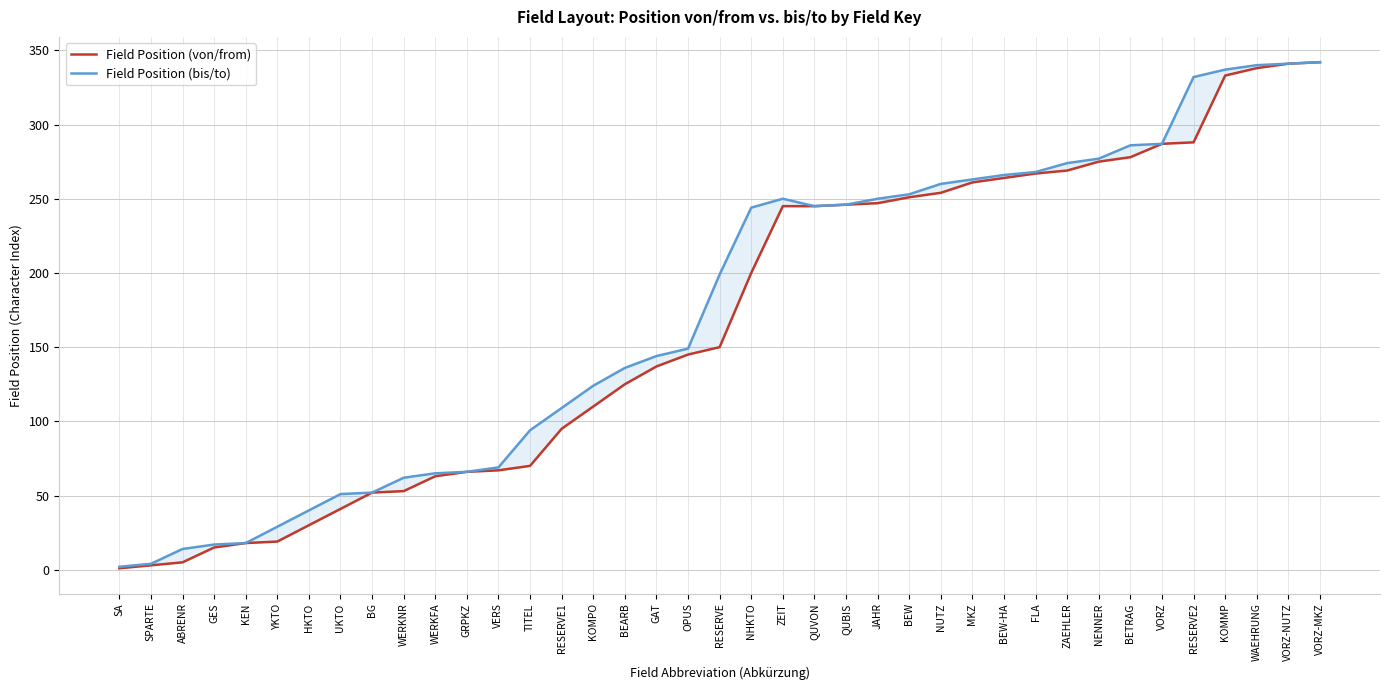

Which series has the largest range (max minus min)?

Field Position (von/from)